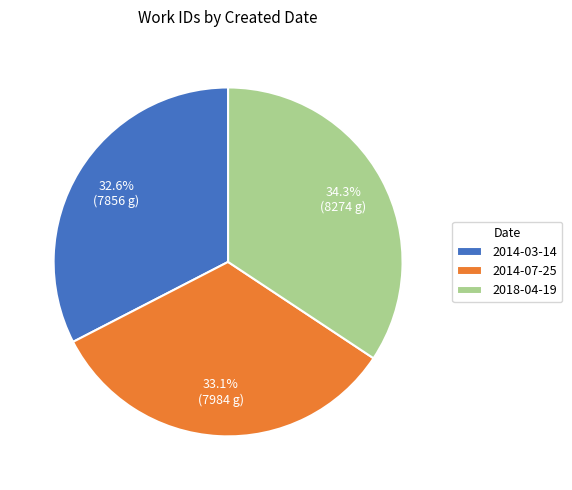

What percentage do 2014-07-25 and 2018-04-19 together represent?

67.4%